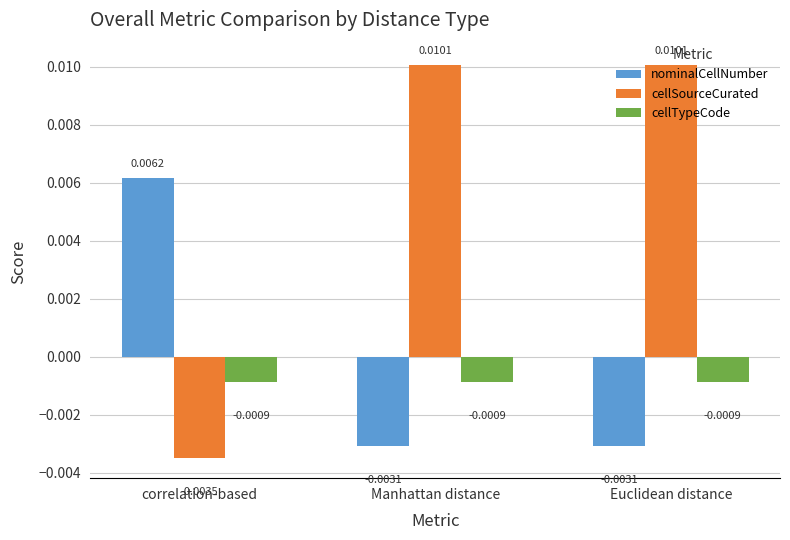

What are all the series names shown in the legend?

nominalCellNumber, cellSourceCurated, cellTypeCode